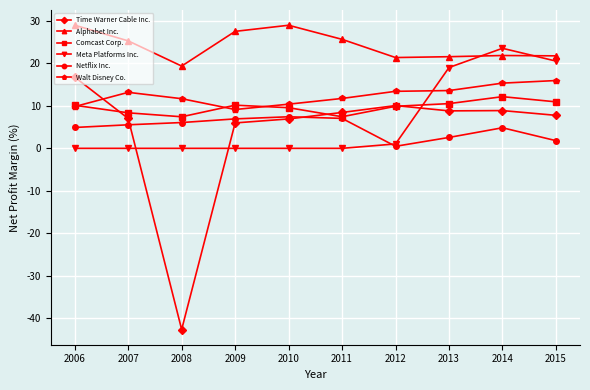

Which series ends up on top after the final intersection of Meta Platforms Inc. and Netflix Inc.?

Meta Platforms Inc.